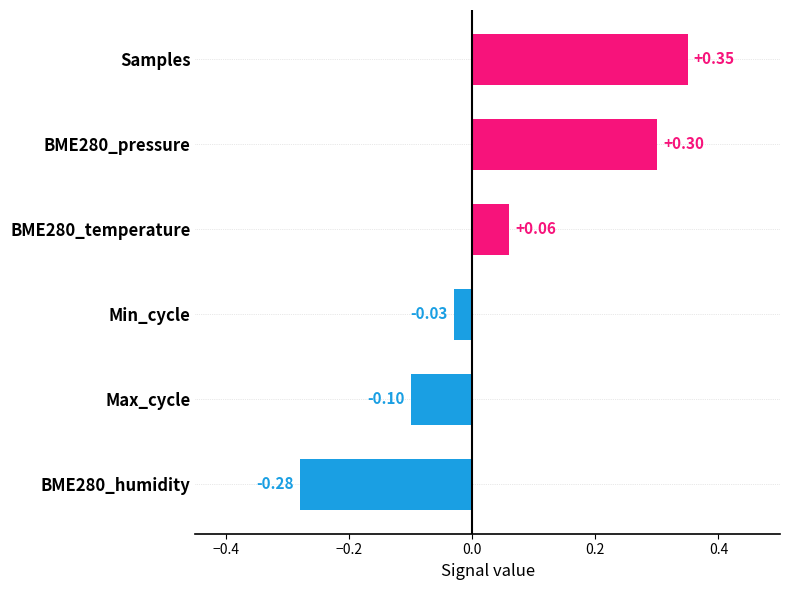

Between BME280_temperature and Max_cycle, which is larger?

BME280_temperature